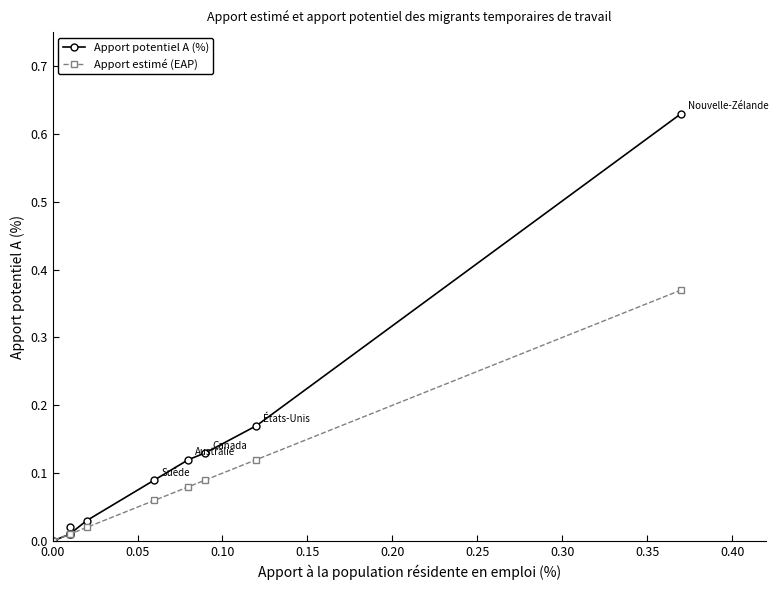

List the series in order of their peak value, highest first.

Apport potentiel A (%), Apport estimé (EAP)